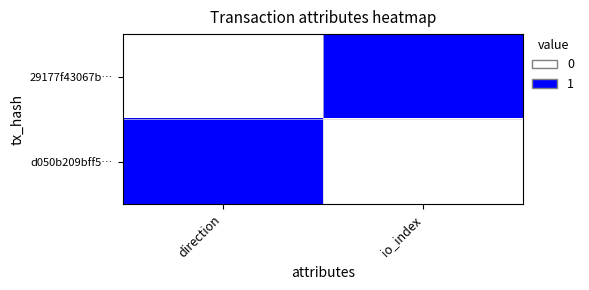

Which category has the highest value across all series?

io_index